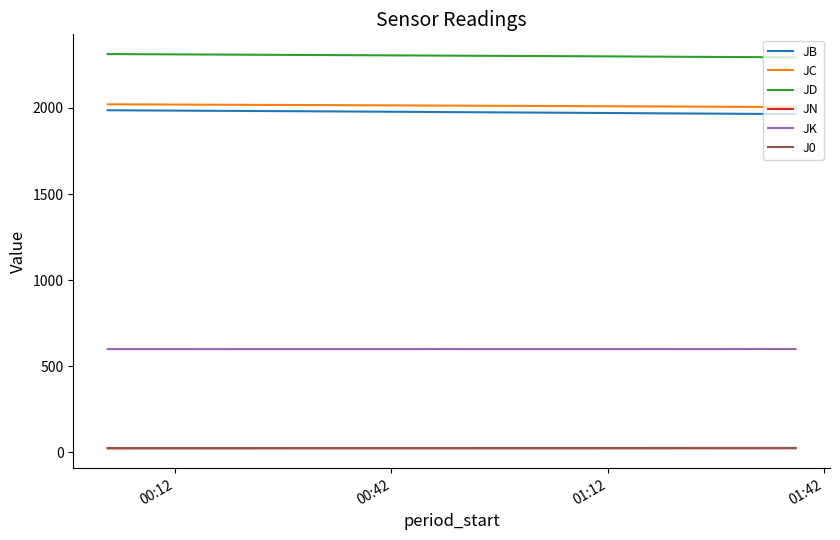

True or false: JN and JB intersect in this chart.

False